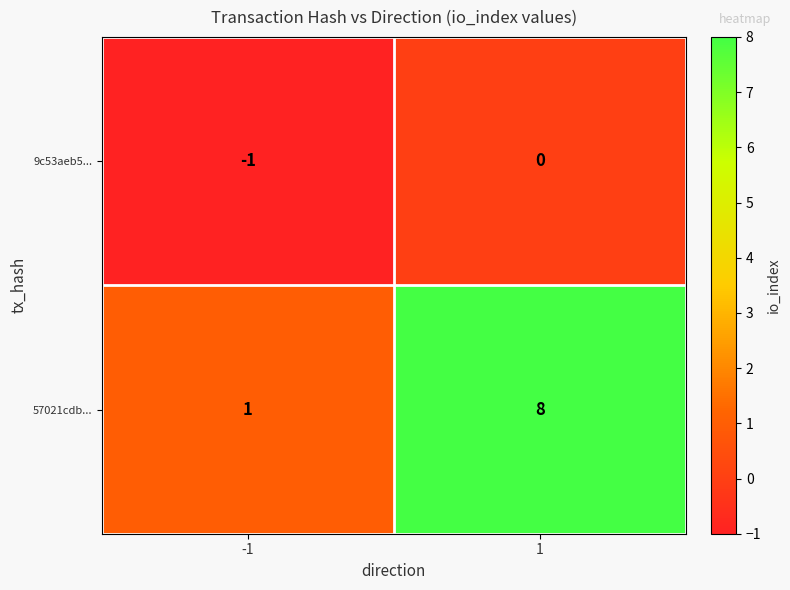

Reading right to left, list all the values displayed in this chart.

9c53aeb5...: 0	-1
57021cdb...: 8	1